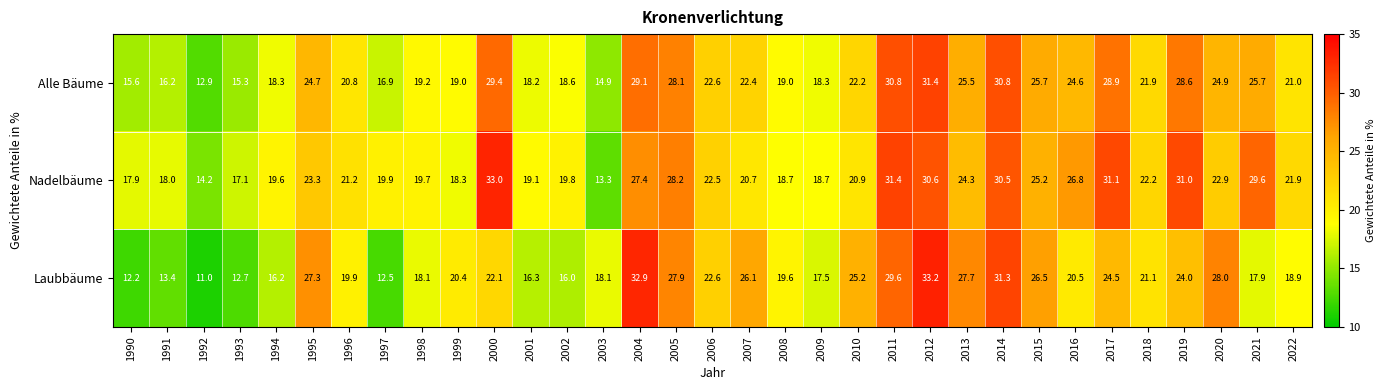

Rank the series at 2019 from highest to lowest value.

Nadelbäume, Alle Bäume, Laubbäume